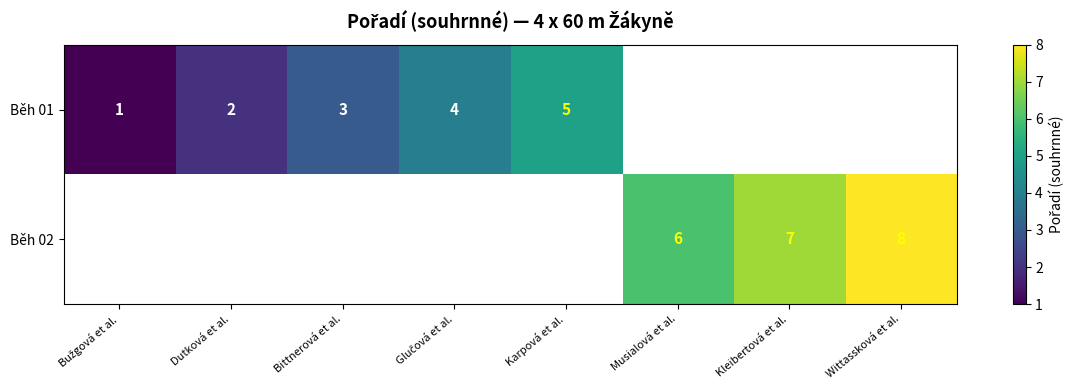

Is it true that Běh 01 equals 3 at Dutková et al.?

False